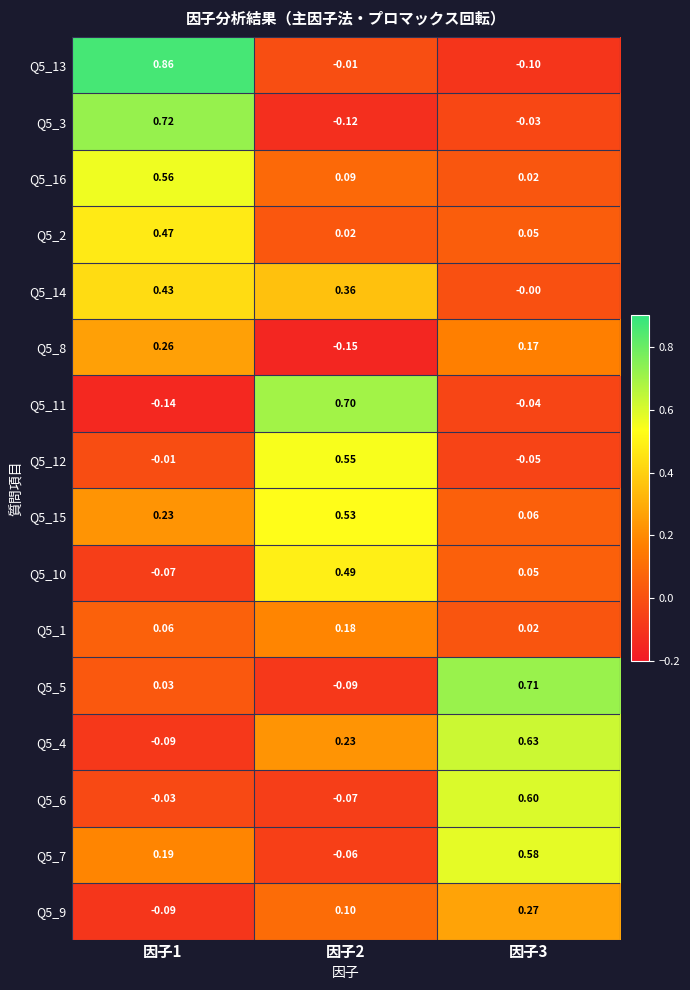

Is the value of Q5_16 at 因子2 greater than the value of Q5_13 at 因子3?

Yes